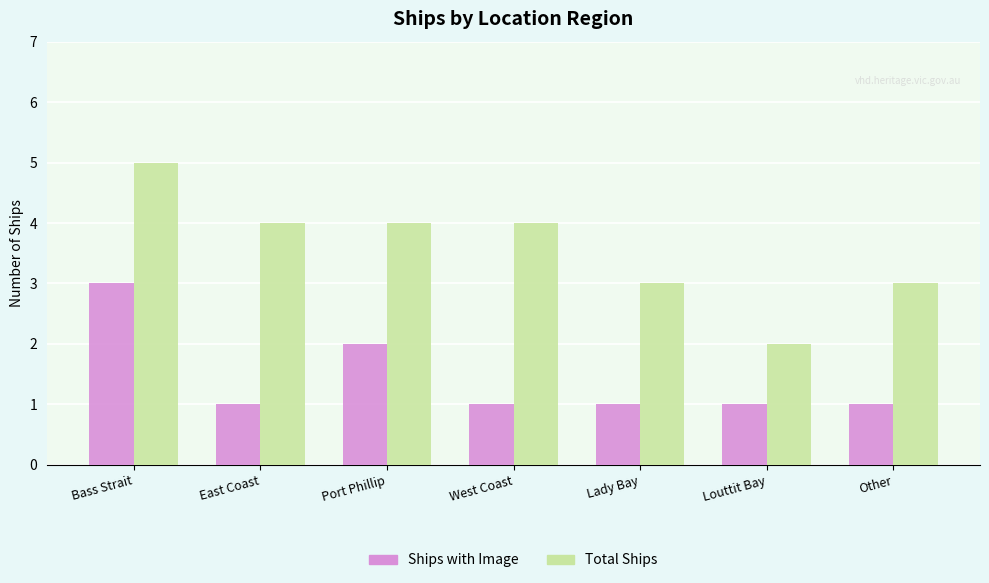

What is the value of the Total Ships bar at the 7th from the left?

3